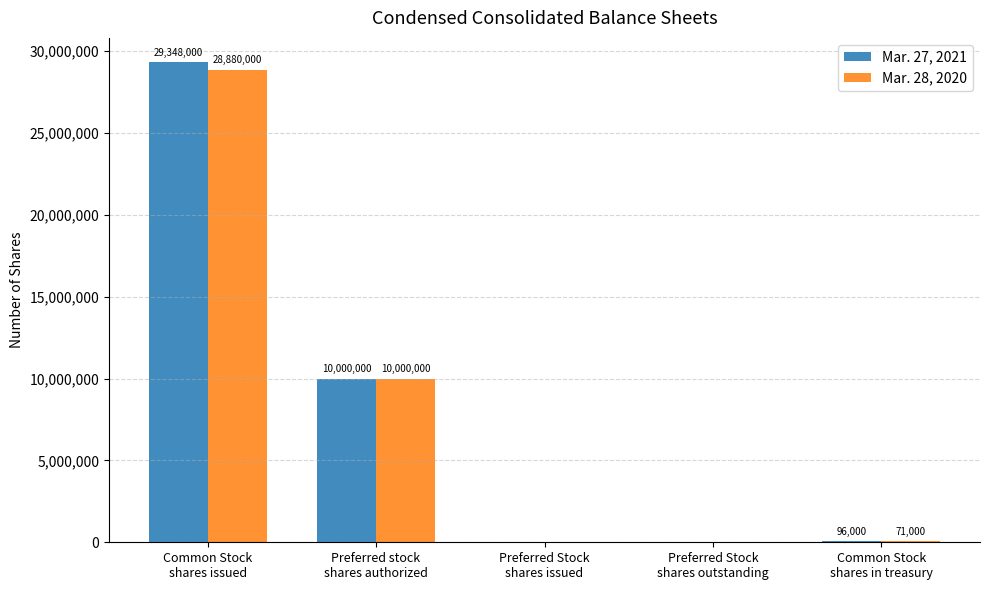

Which series changed the most between Common Stock
shares issued and Preferred stock
shares authorized?

Mar. 27, 2021